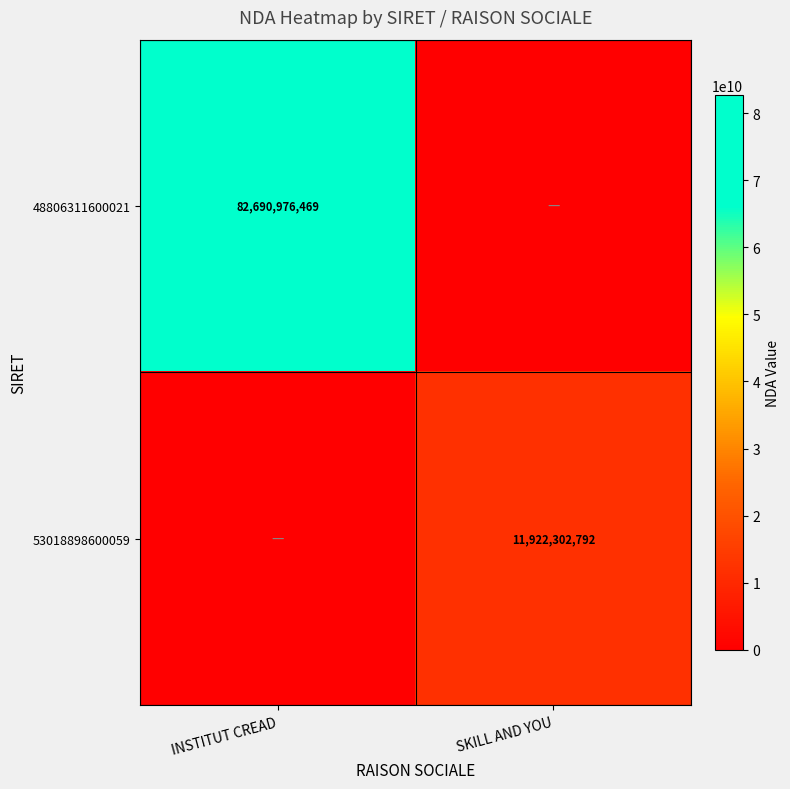

Between INSTITUT CREAD and SKILL AND YOU, which is larger?

INSTITUT CREAD